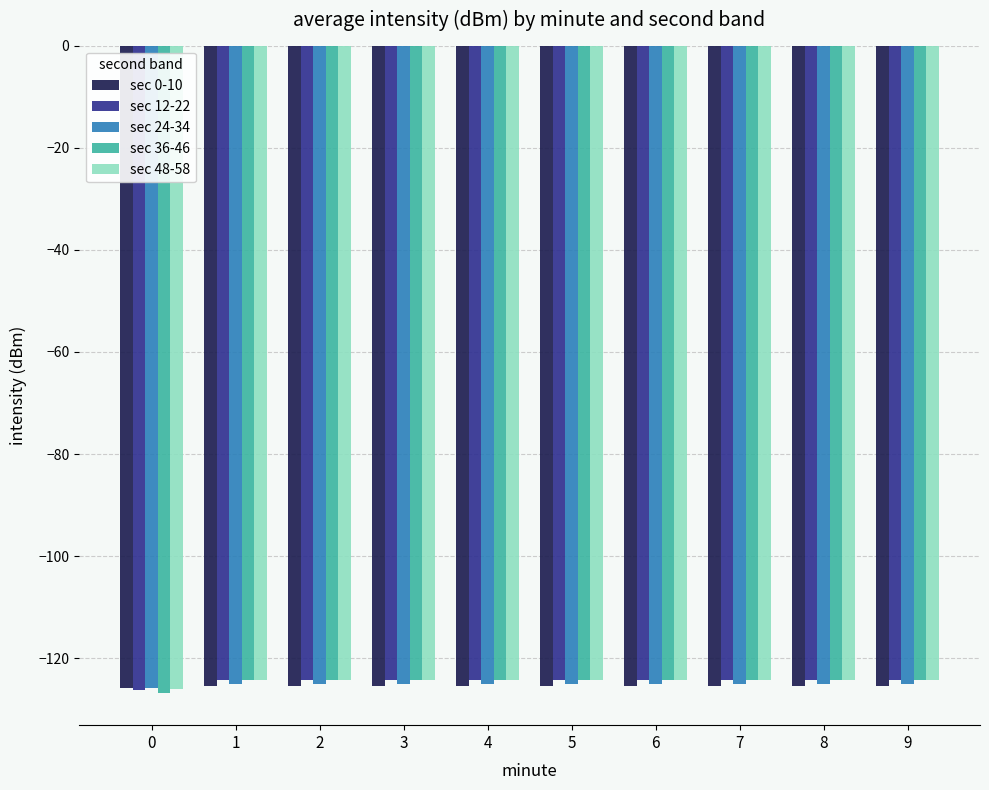

What is the sum of all sec 24-34 values?

-1251.2